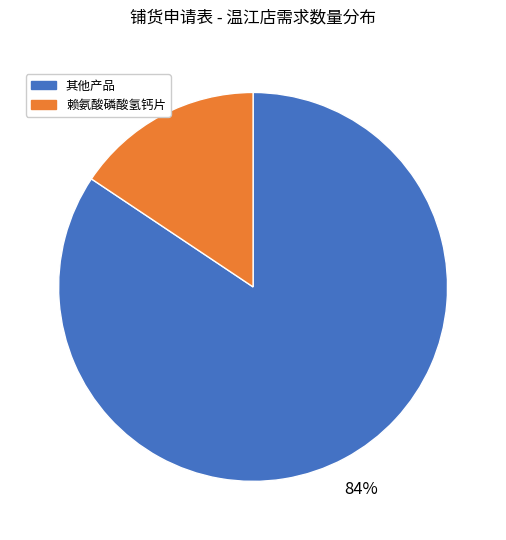

To the nearest percent, what is the average slice percentage?

50%